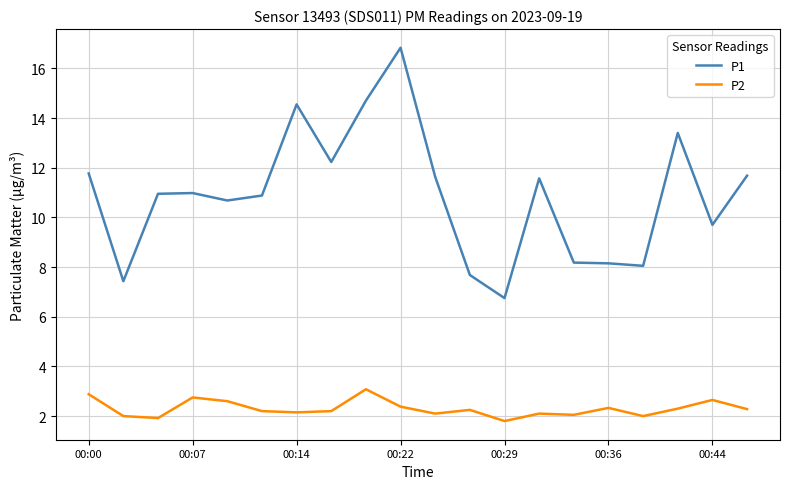

What is the difference between the second highest and second lowest values in the P2 series?

1.0